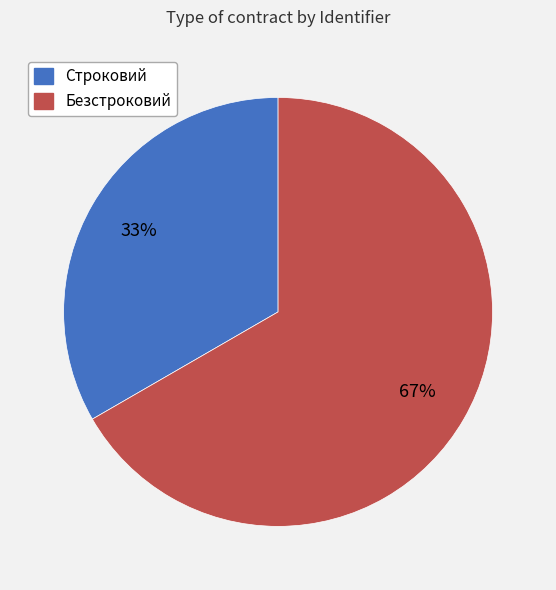

To the nearest percent, what portion does Строковий represent?

33%